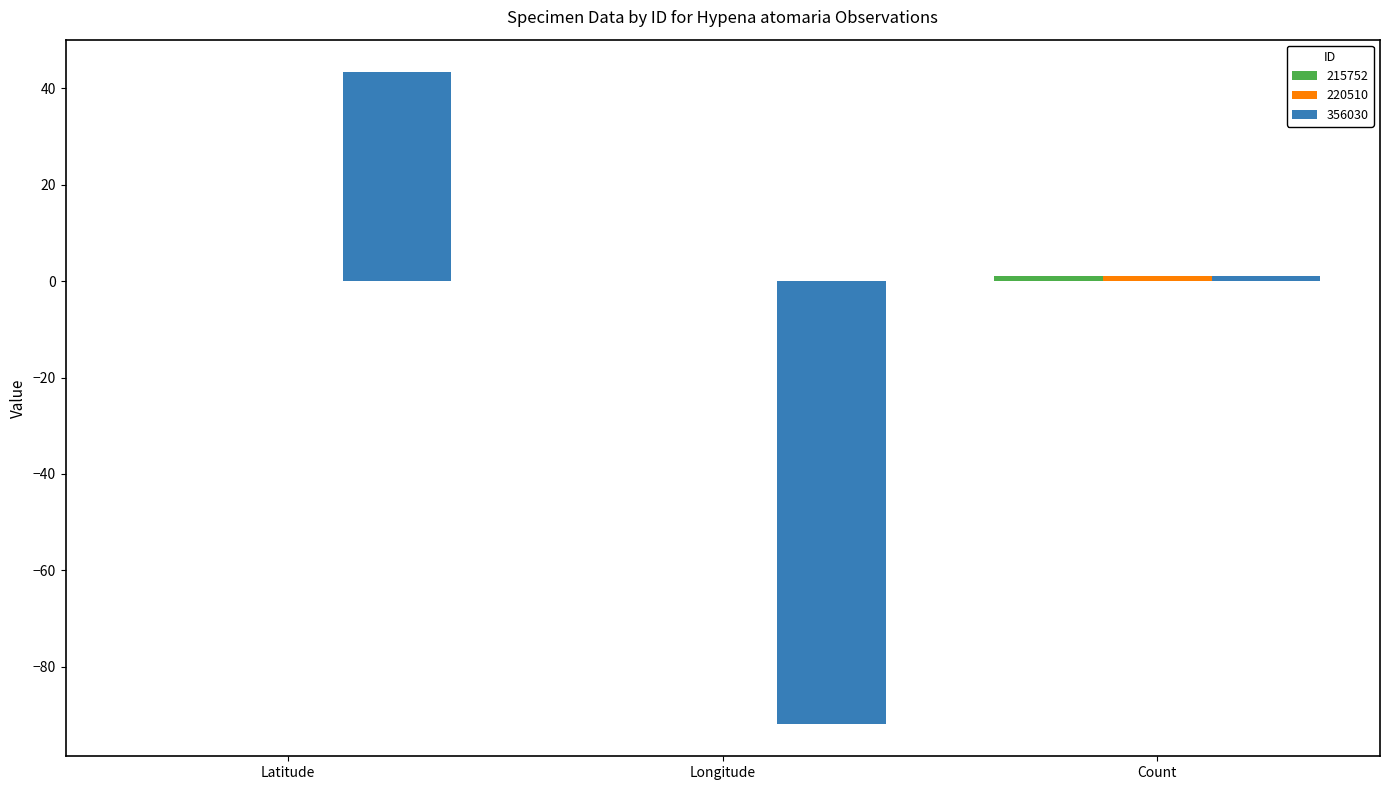

The value of 356030 at Latitude is 65.8. True or false?

False